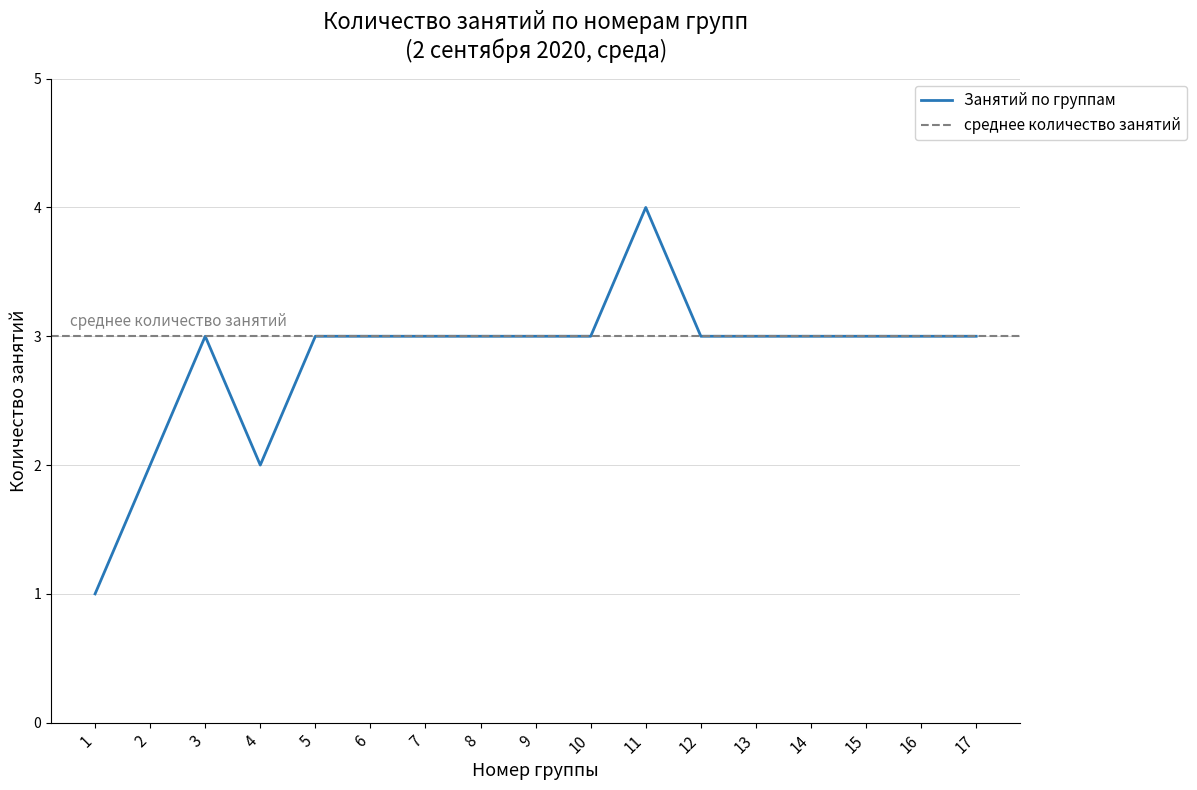

At which category does the chart reach its minimum across all series?

1